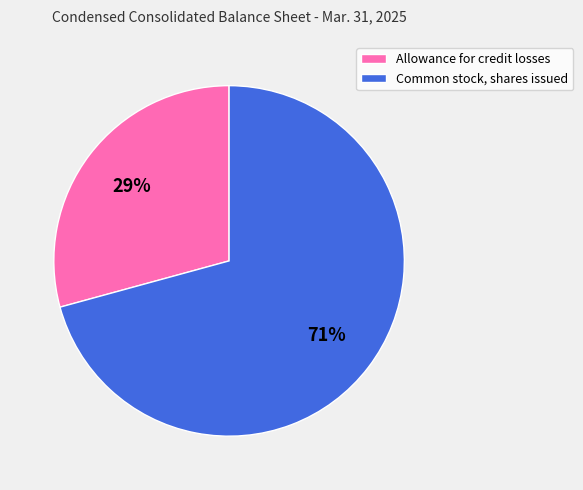

What percentage is the Common stock, shares issued slice, to the nearest percent?

71%